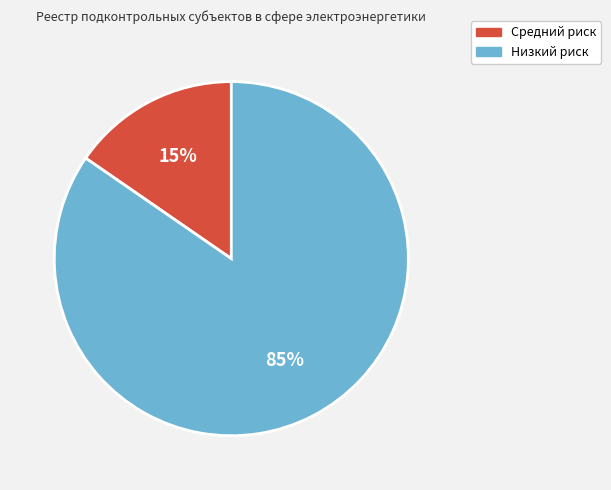

Rank the categories by value from highest to lowest.

Низкий, Средний